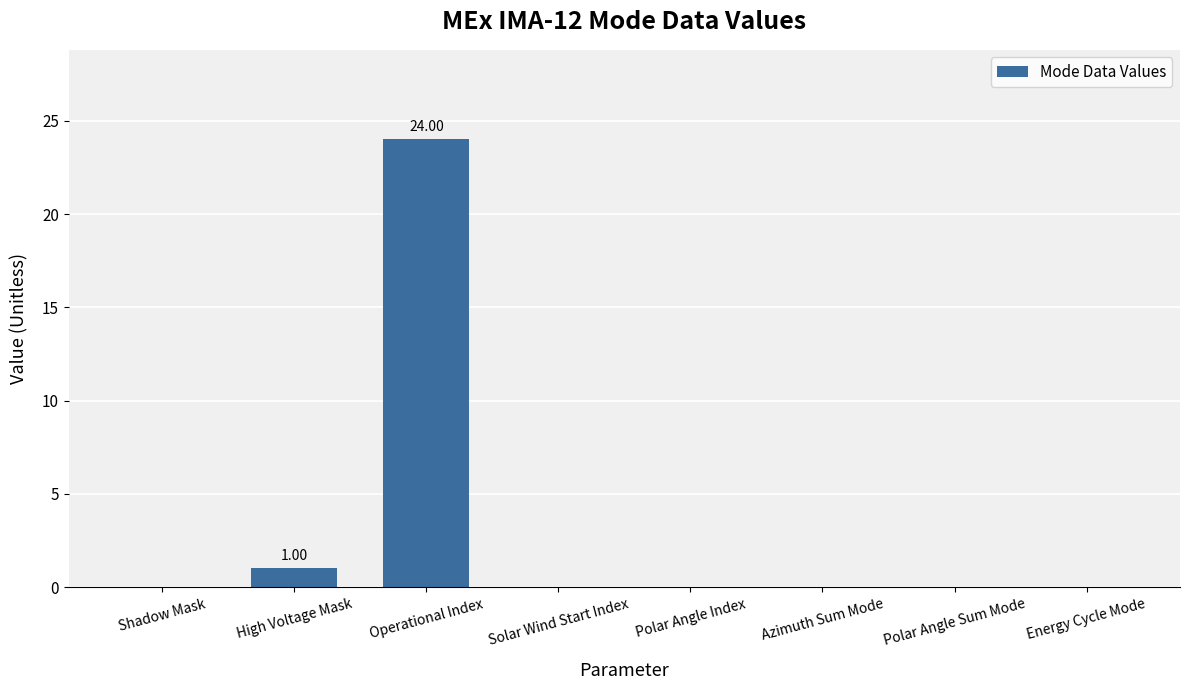

Which has a higher value, Azimuth Sum Mode or High Voltage Mask?

High Voltage Mask